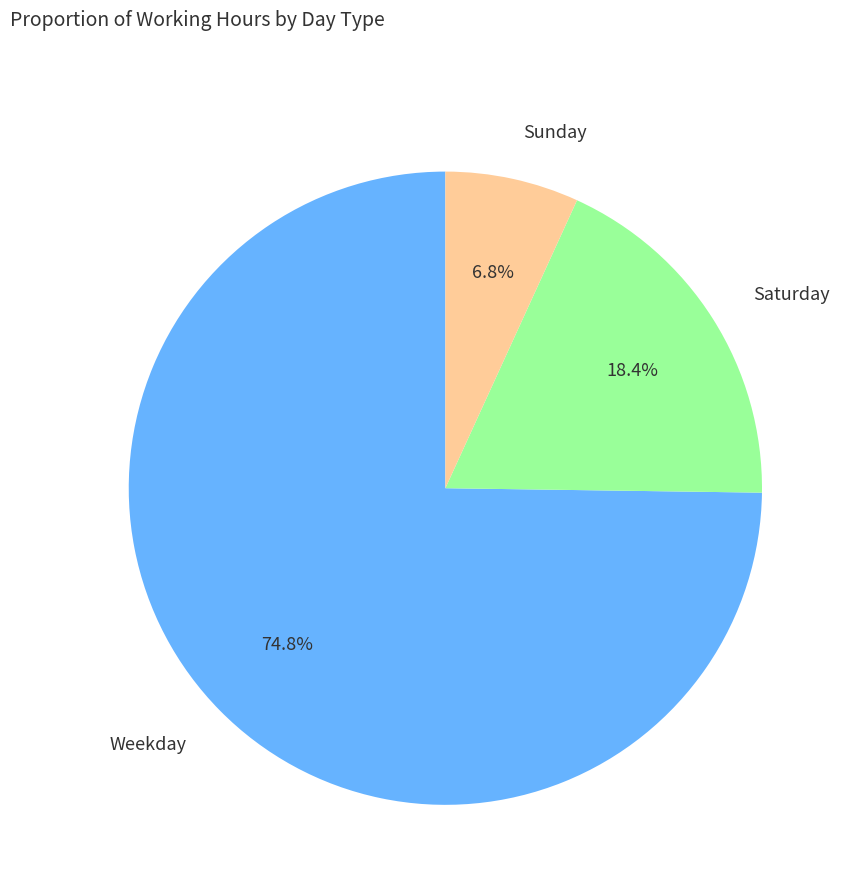

Is there a majority slice in this chart?

Yes